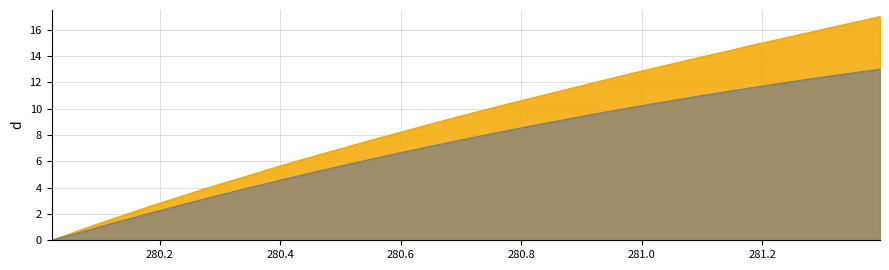

What are all the series names shown in the legend?

Local_Time, Radial_Distance